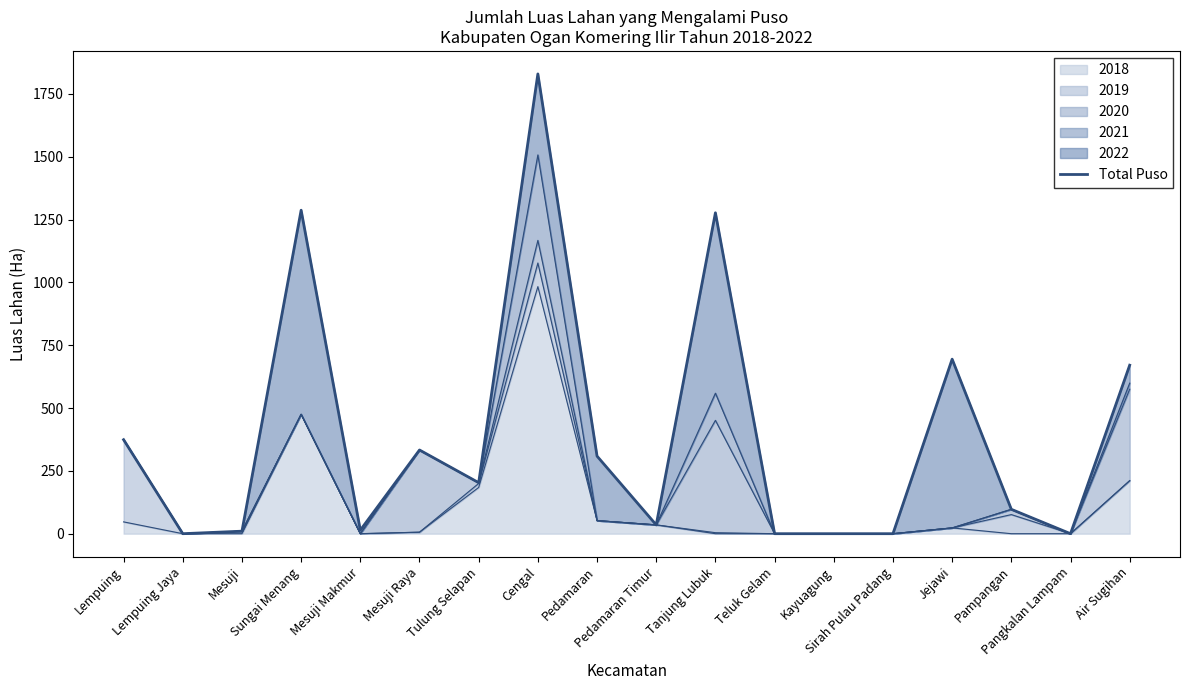

Rank the categories by value from highest to lowest.

Cengal, Sungai Menang, Tanjung Lubuk, Jejawi, Air Sugihan, Lempuing, Mesuji Raya, Pedamaran, Tulung Selapan, Pampangan, Pedamaran Timur, Mesuji Makmur, Mesuji, Lempuing Jaya, Teluk Gelam, Kayuagung, Sirah Pulau Padang, Pangkalan Lampam